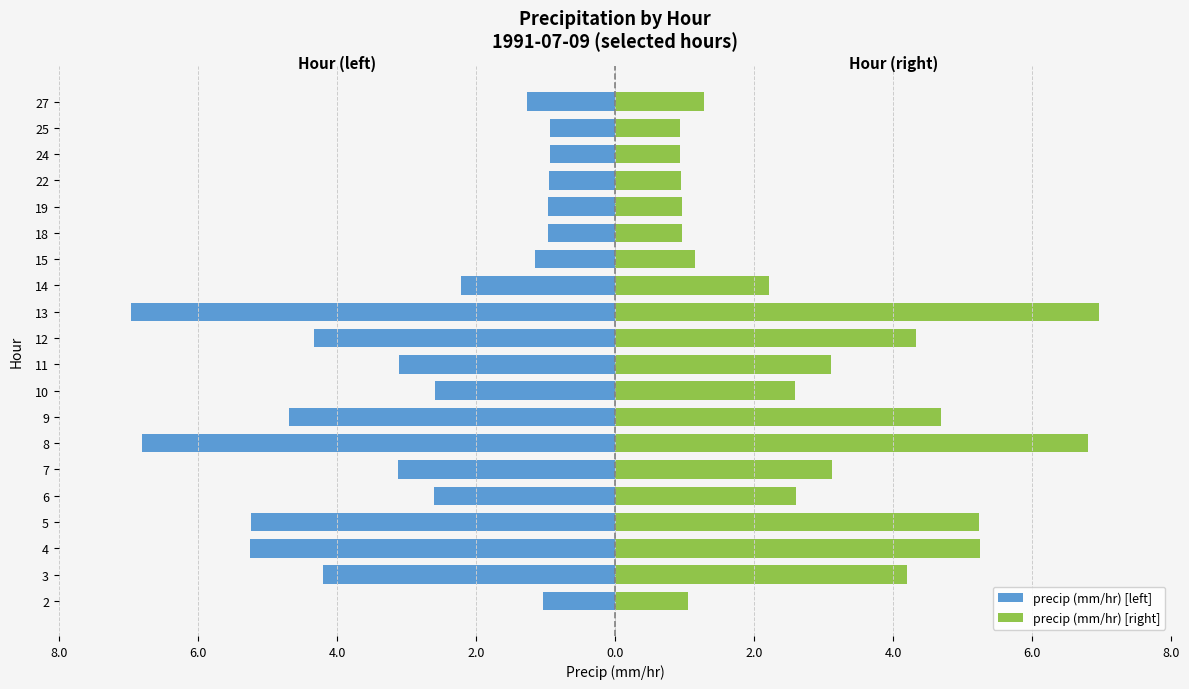

How many groups of bars are there?

20